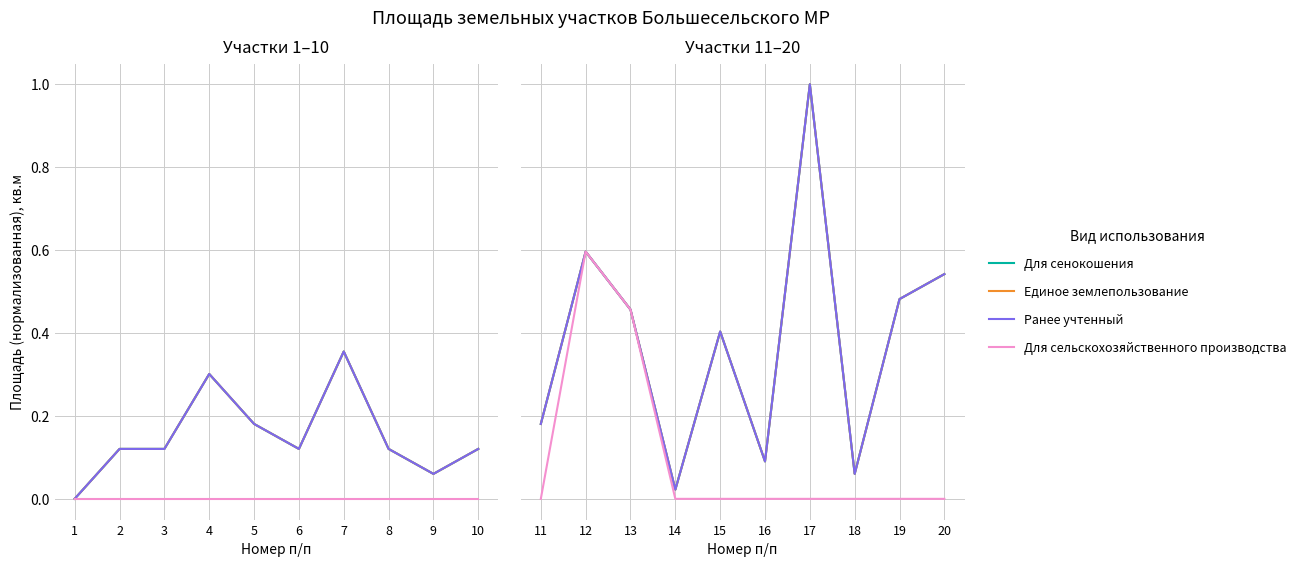

In Для сенокошения, how many points are lower than both neighbors (excluding endpoints)?

3